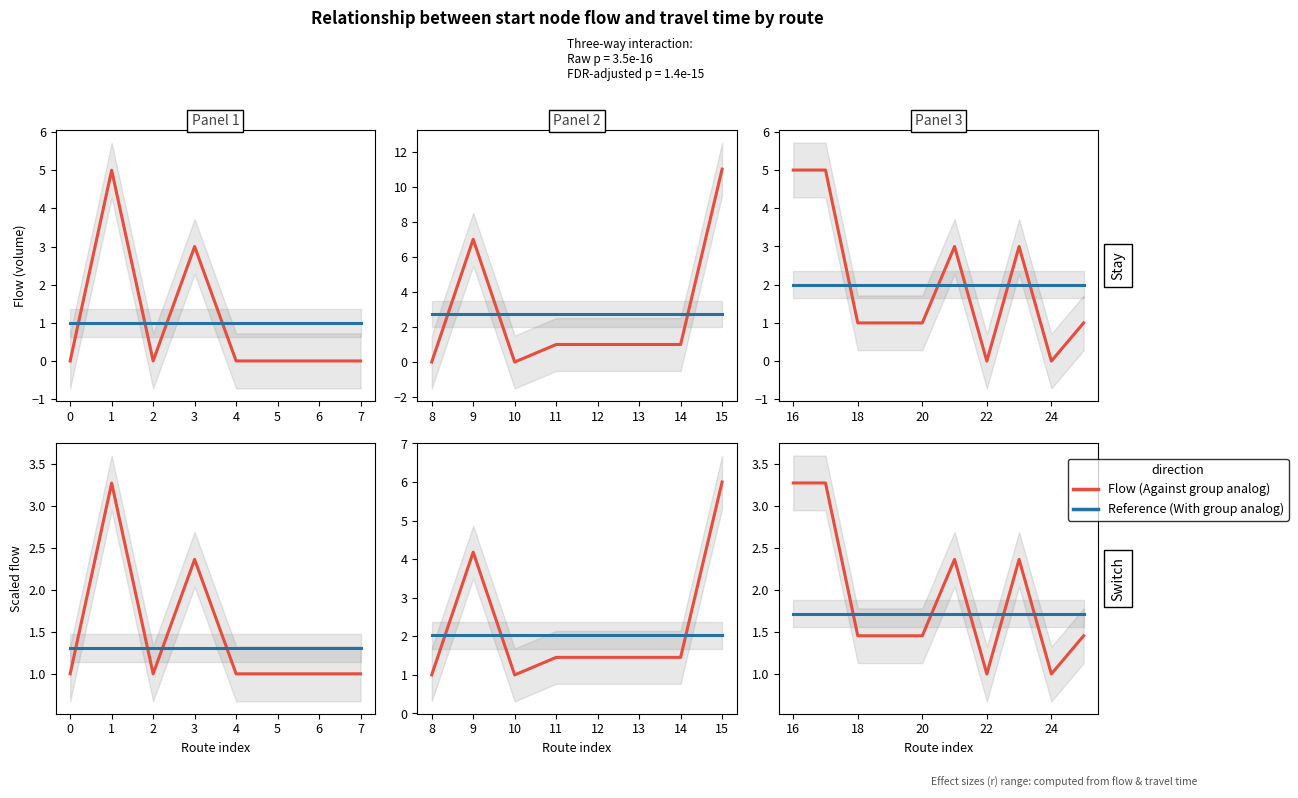

What is the maximum value for Mean flow?

2.0